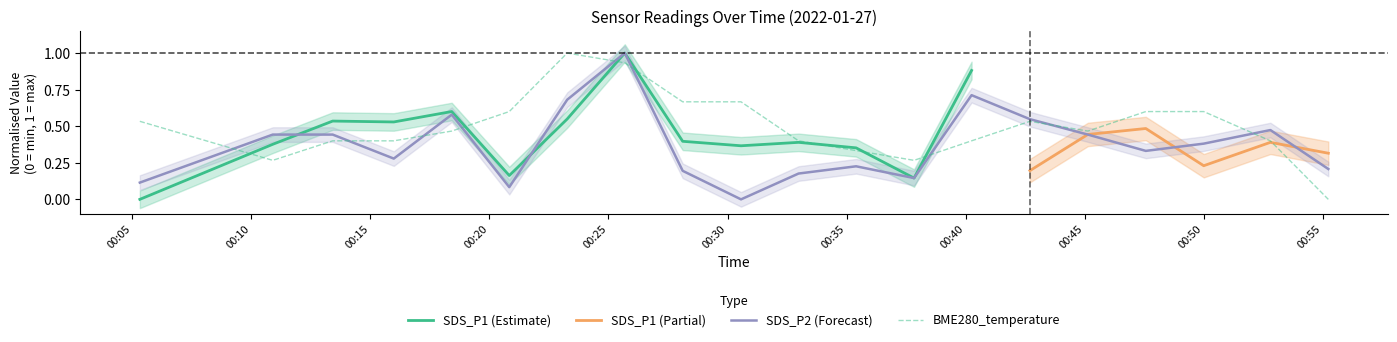

True or false: BME280_temperature has more than 2 points higher than both neighbors.

False